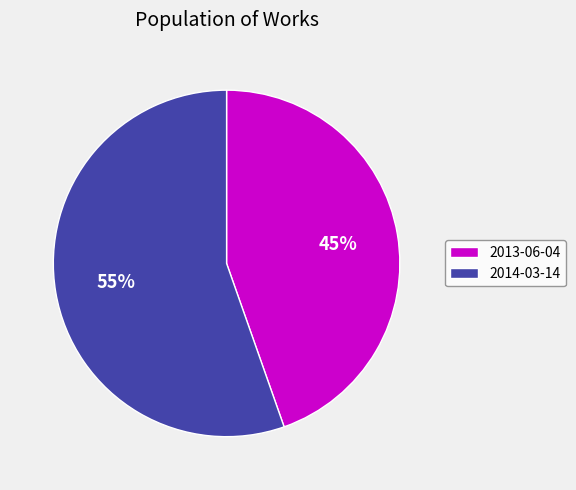

Approximately how many times larger is the value at 2014-03-14 compared to 2013-06-04?

1.2